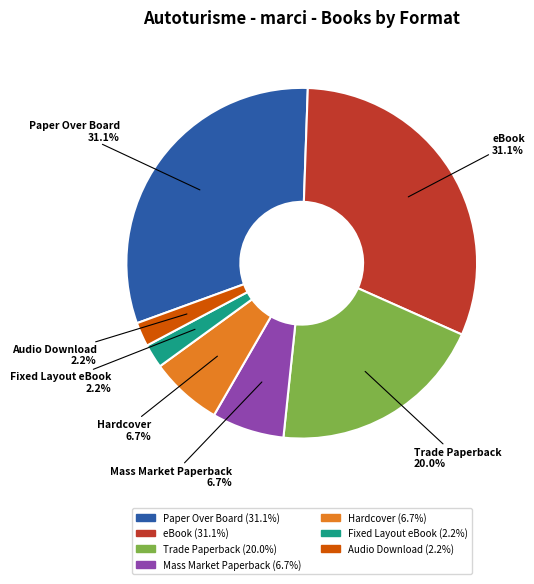

To the nearest percent, what portion does Fixed Layout eBook represent?

2%